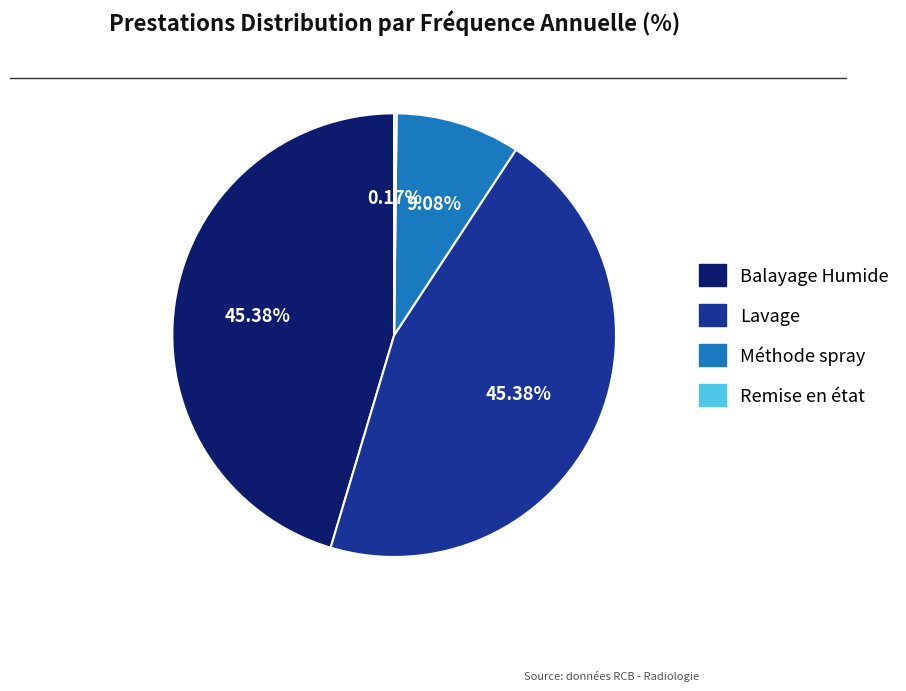

To the nearest percent, what is the difference between the Lavage and Méthode spray slice percentages?

36%